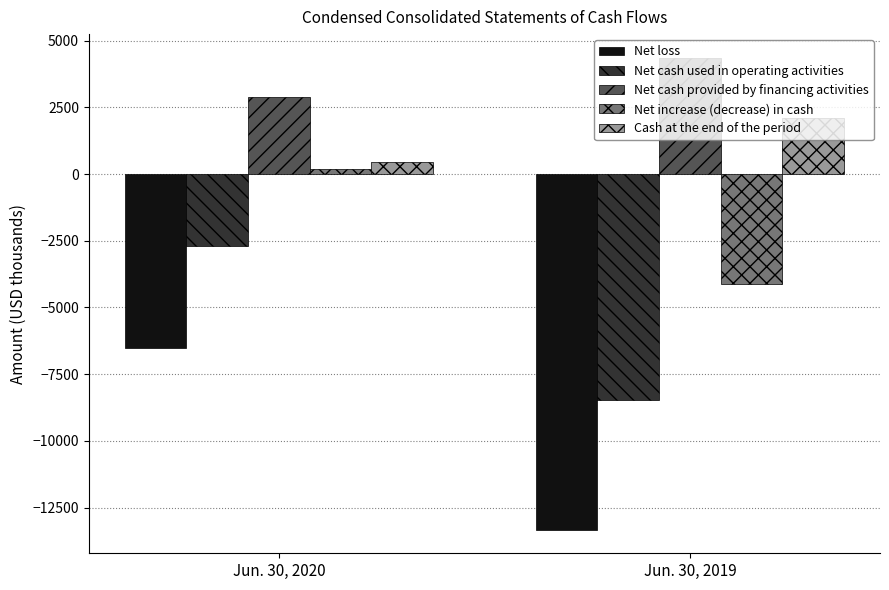

At which category does the chart reach its minimum across all series?

Jun. 30, 2019